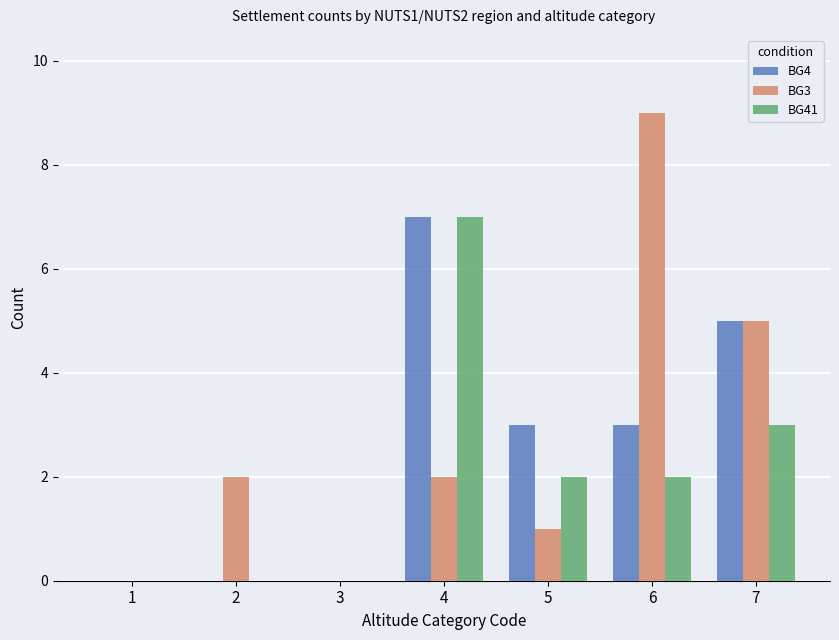

At which category is the sum across all series the highest?

4